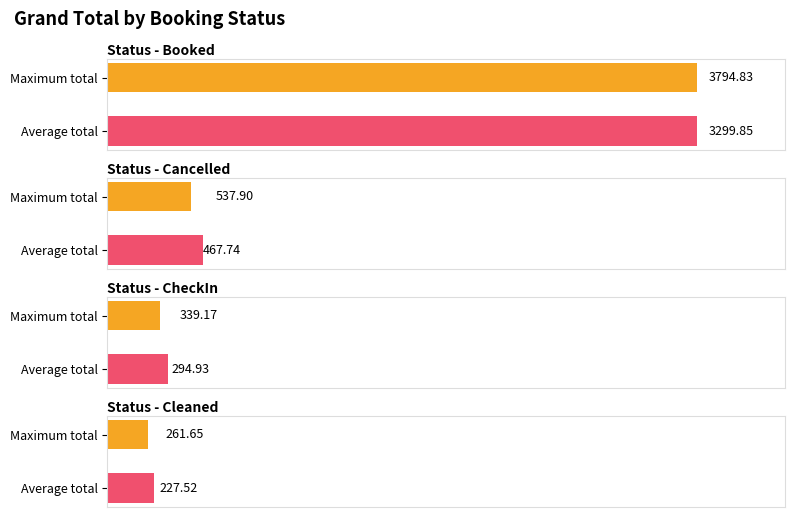

Approximately how many times larger is the value at Cancelled compared to Booked?

0.1